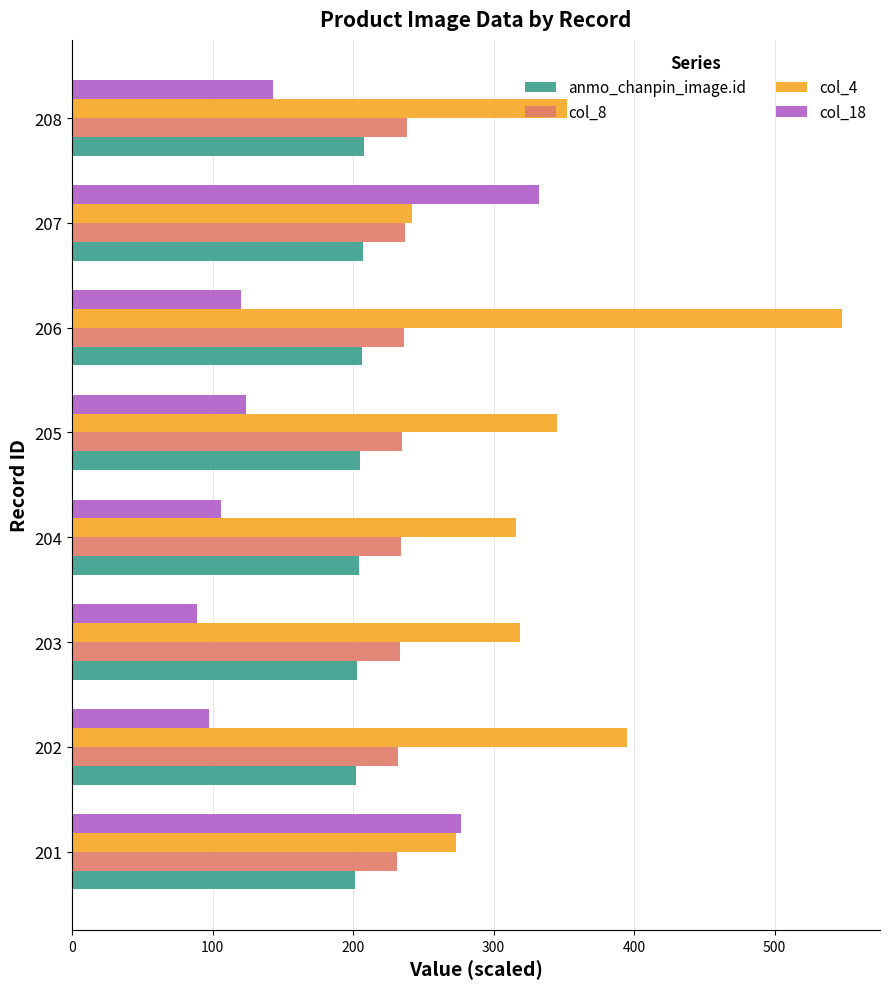

Which series has the largest range (max minus min)?

col_4